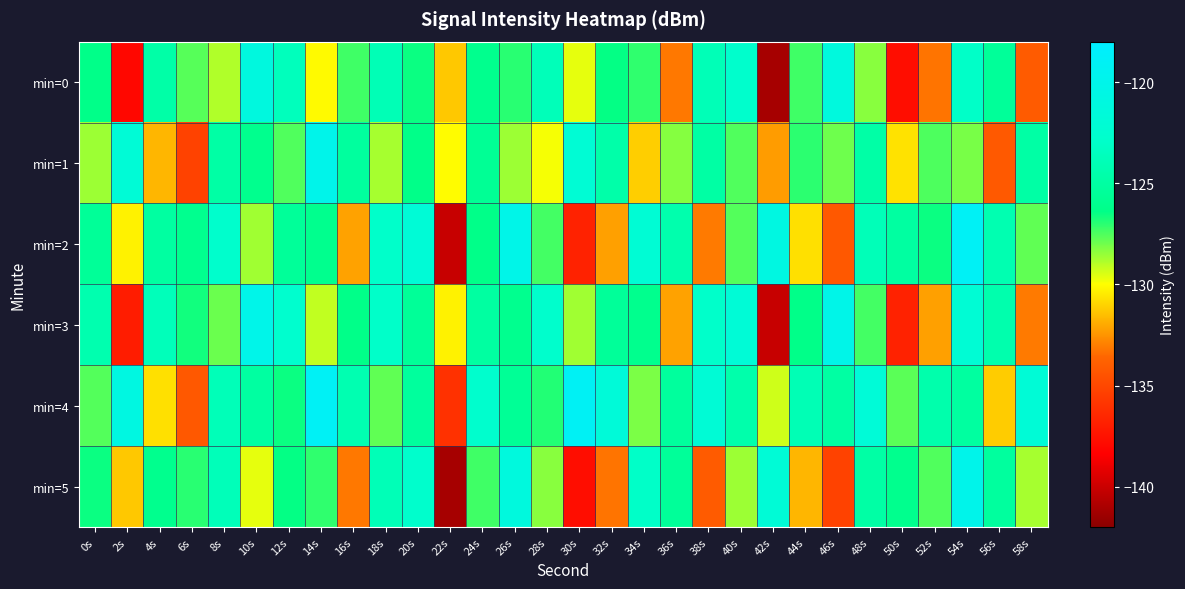

What is the total value across all series at 46s?

-763.8